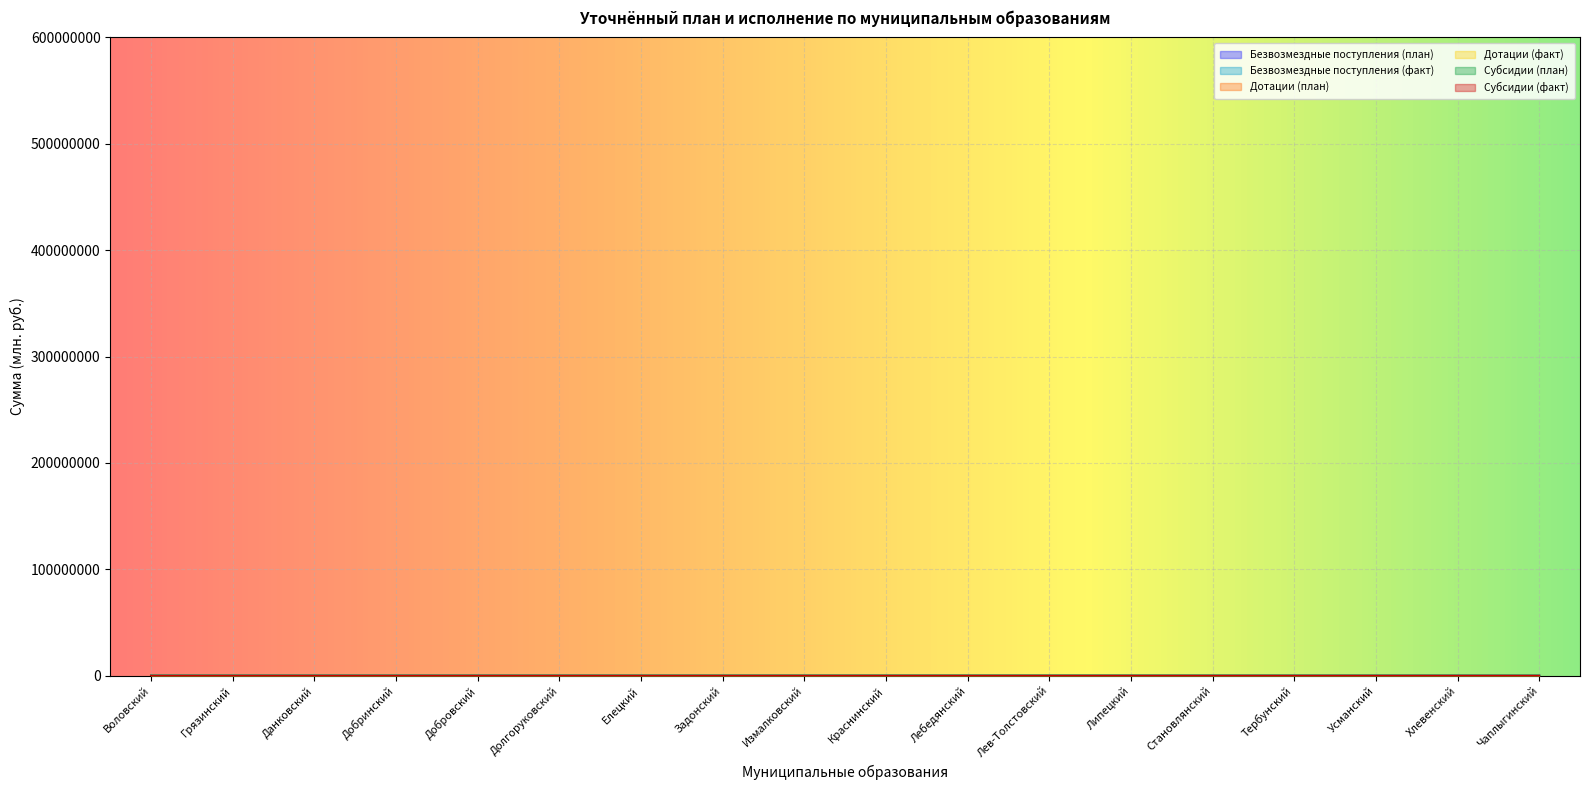

The value of Дотации (план) at Добровский is 175.8. True or false?

False